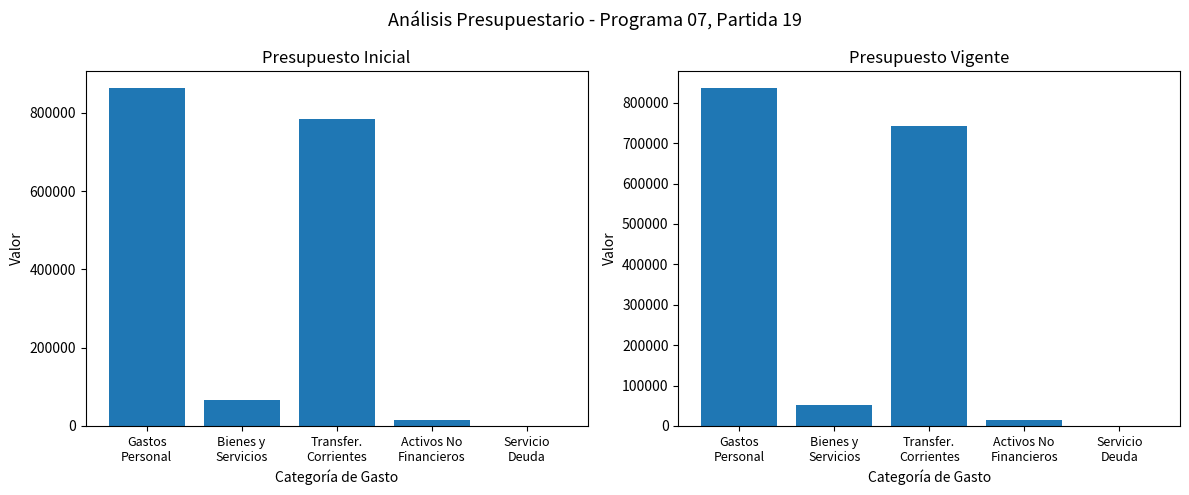

At which category is the sum across all series the highest?

Gastos
Personal